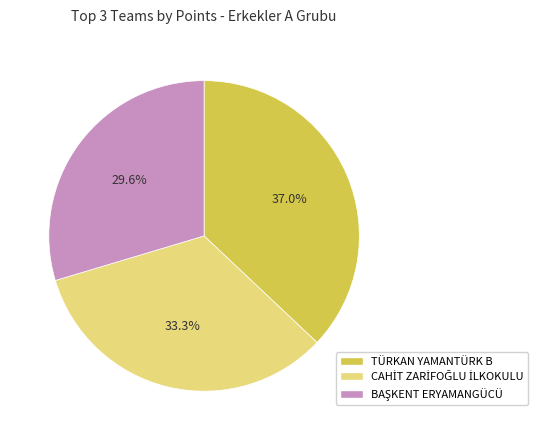

Count the number of slices in the pie.

3